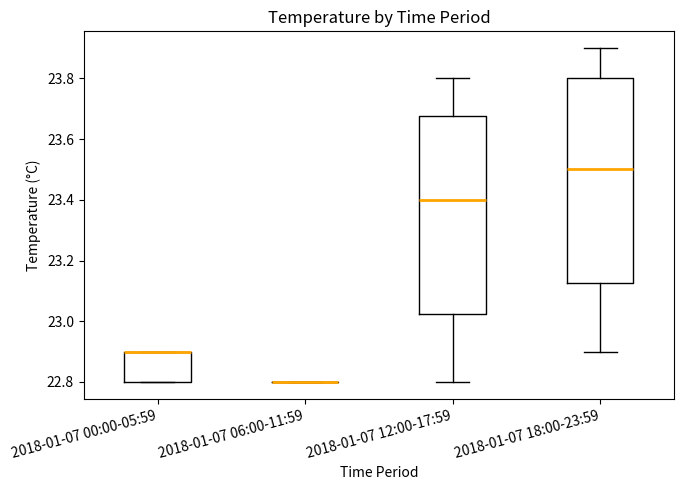

Reading left to right, read every box against the y-axis: the position of its median line, the range the box covers, and the ends of its whiskers. The values are not printed on the chart, so give them approximately, as read against the axis.

2018-01-07 00:00-05:59: median 22.90 (drawn on the box's upper edge), box 22.80 to 22.90, whiskers 22.80 to 22.90
2018-01-07 06:00-11:59: box collapsed to a line at 22.80, whiskers 22.80 to 22.80
2018-01-07 12:00-17:59: median 23.40, box 23.02 to 23.68, whiskers 22.80 to 23.80
2018-01-07 18:00-23:59: median 23.50, box 23.12 to 23.80, whiskers 22.90 to 23.90